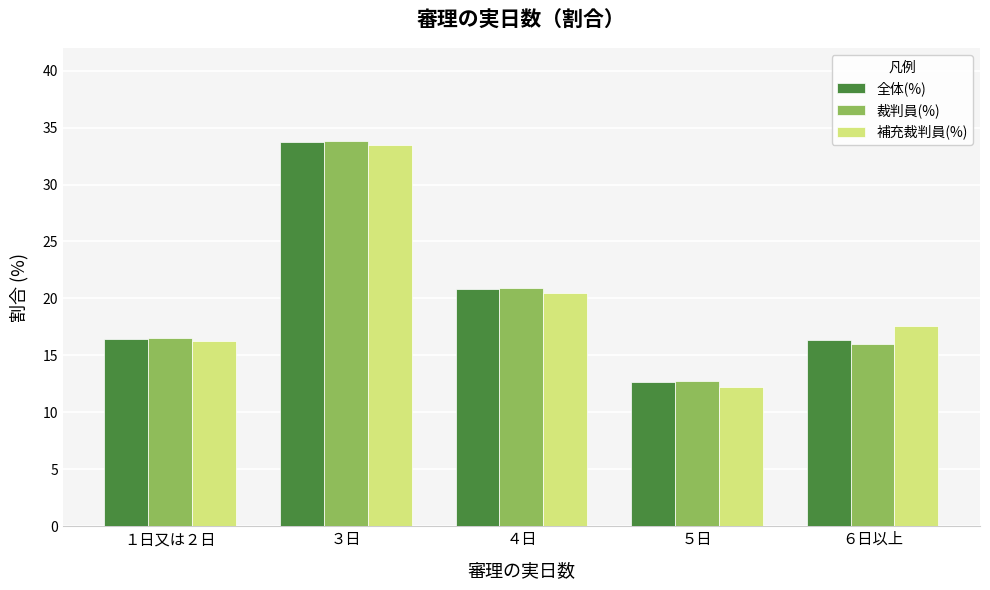

Which series has the widest spread of values?

補充裁判員(%)